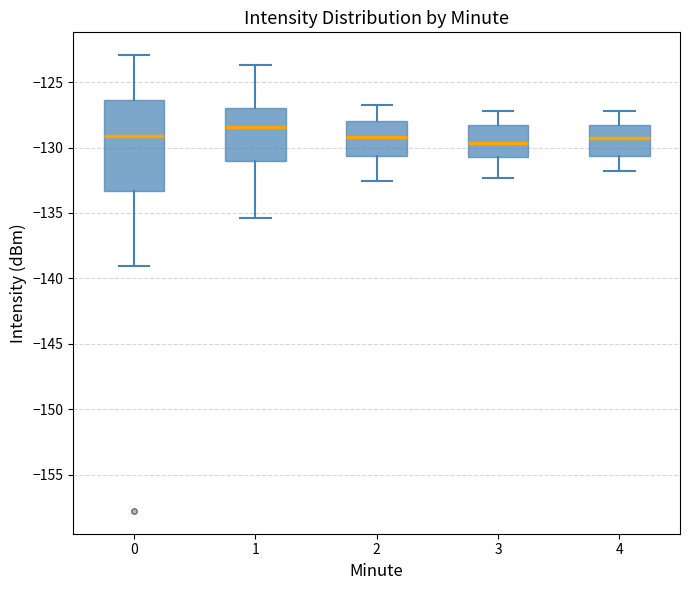

Which box has the highest median line?

1